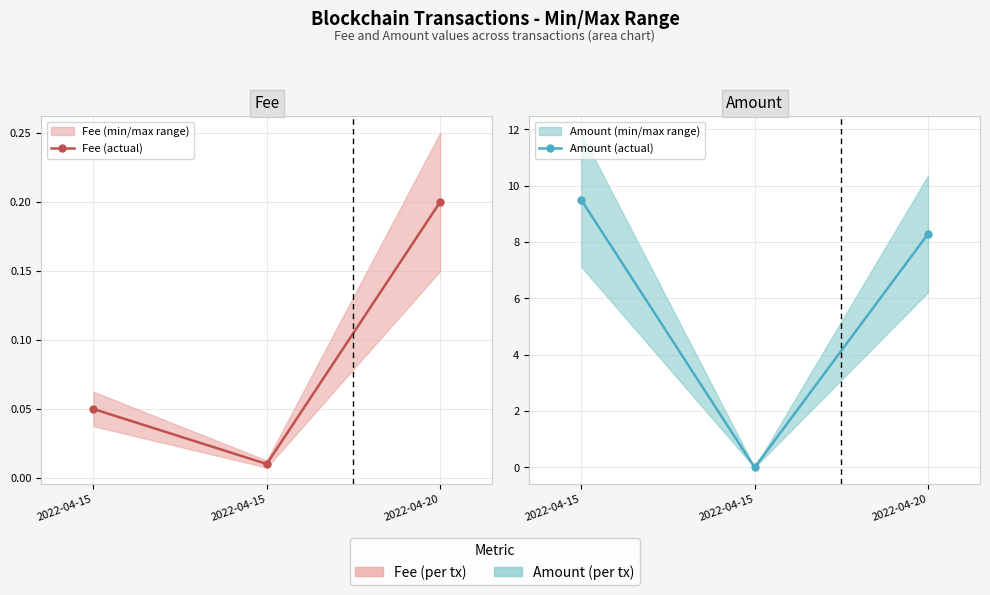

What is the total value across all series at 2022-04-20?

8.5